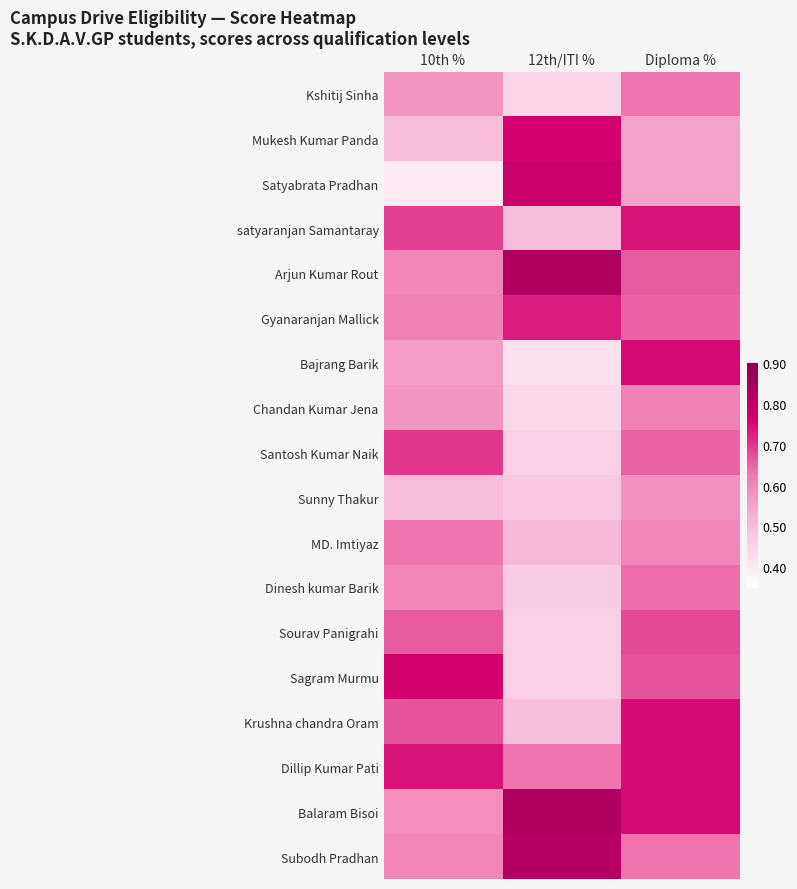

What is the spread (max minus min) of values at Diploma %?

0.2